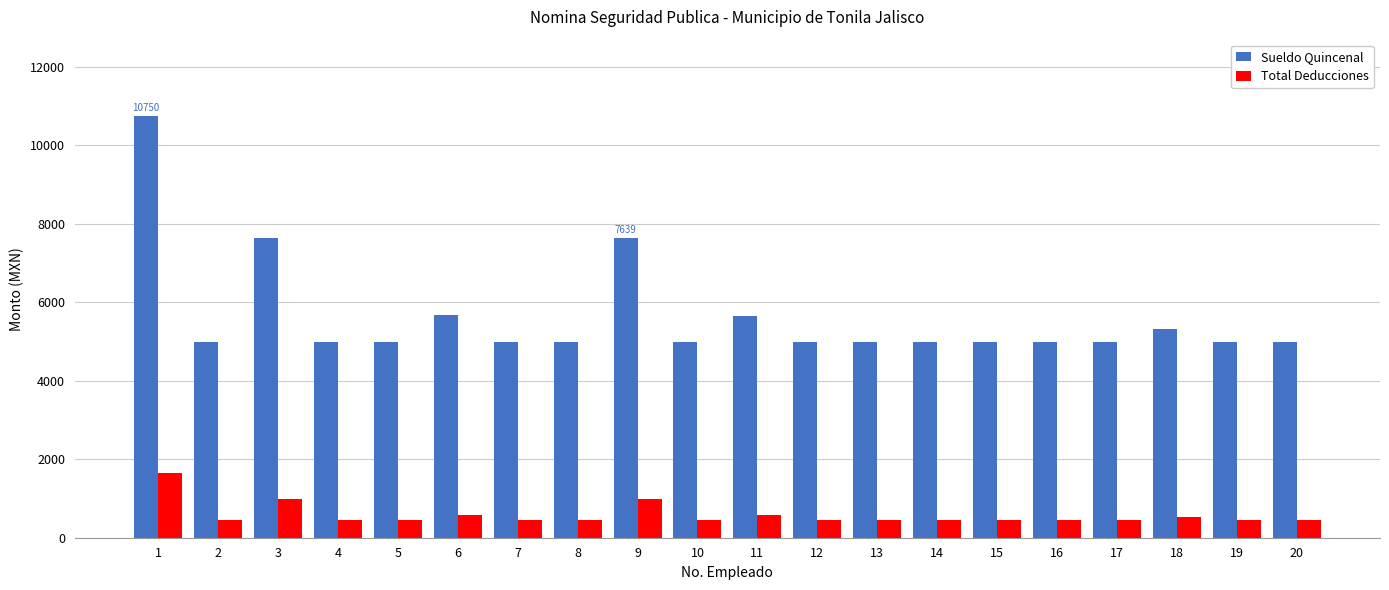

At how many categories does at least one series exceed 7855?

1